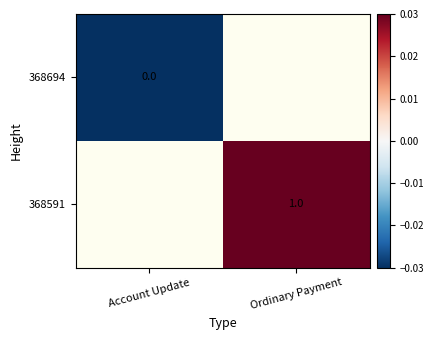

Which category has the lowest value across all series?

Account Update